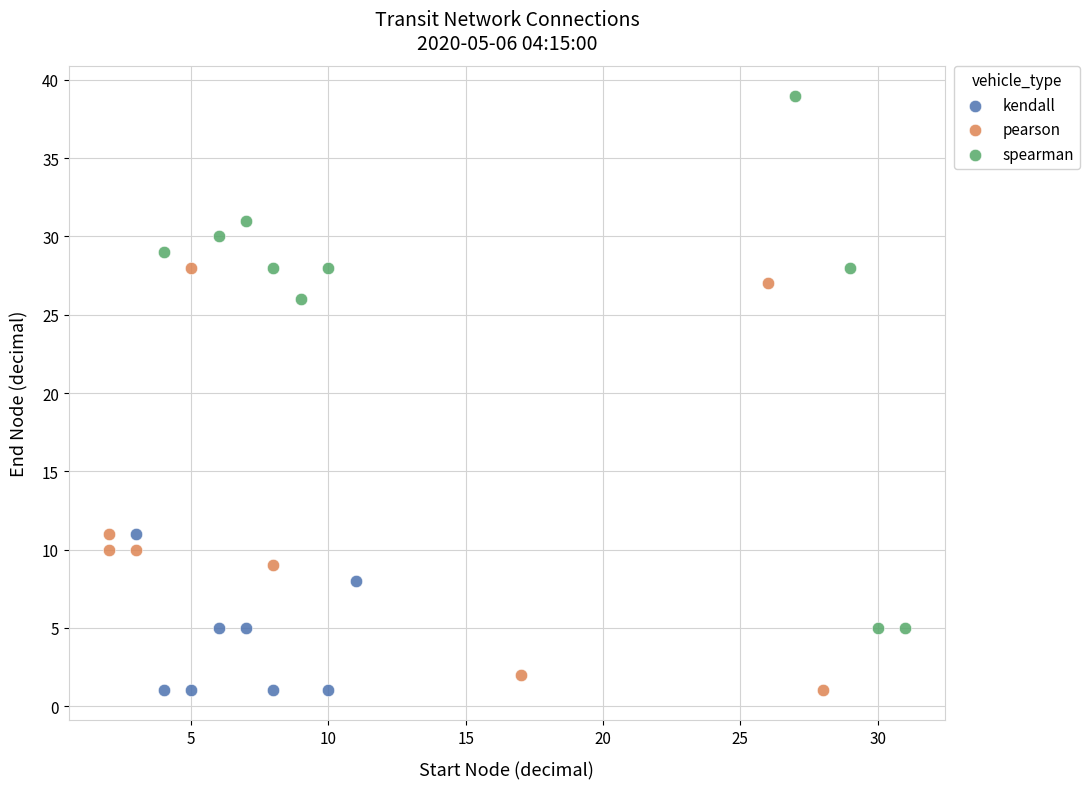

Which series has the widest spread of Y values?

spearman